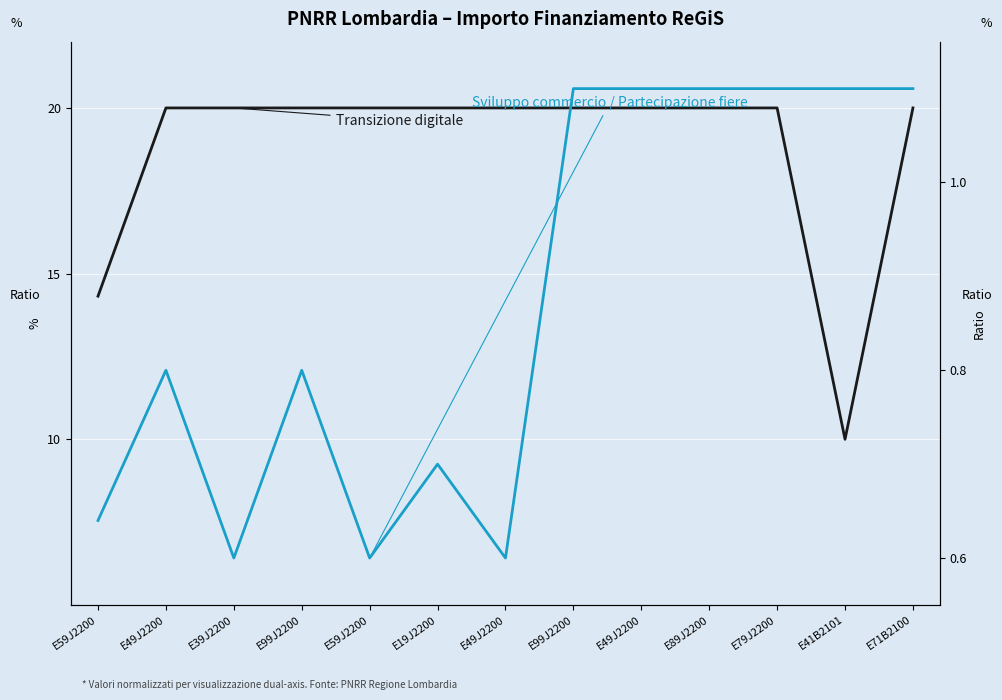

How many interior local valleys does the Transizione digitale series have?

1